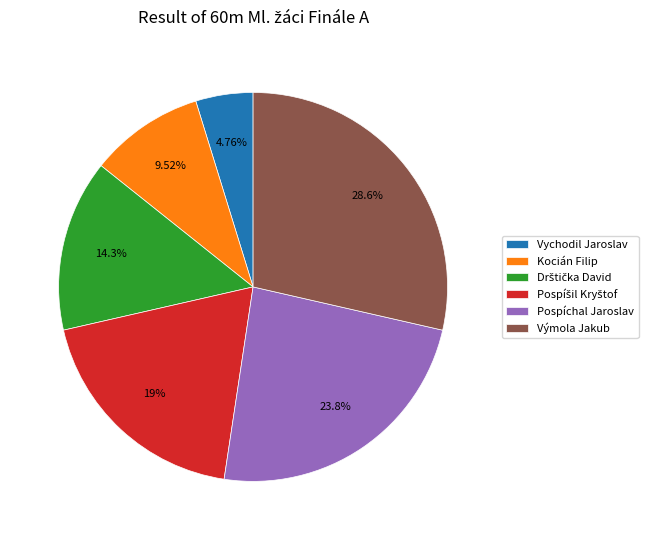

Does Výmola Jakub represent more than half of the total?

No